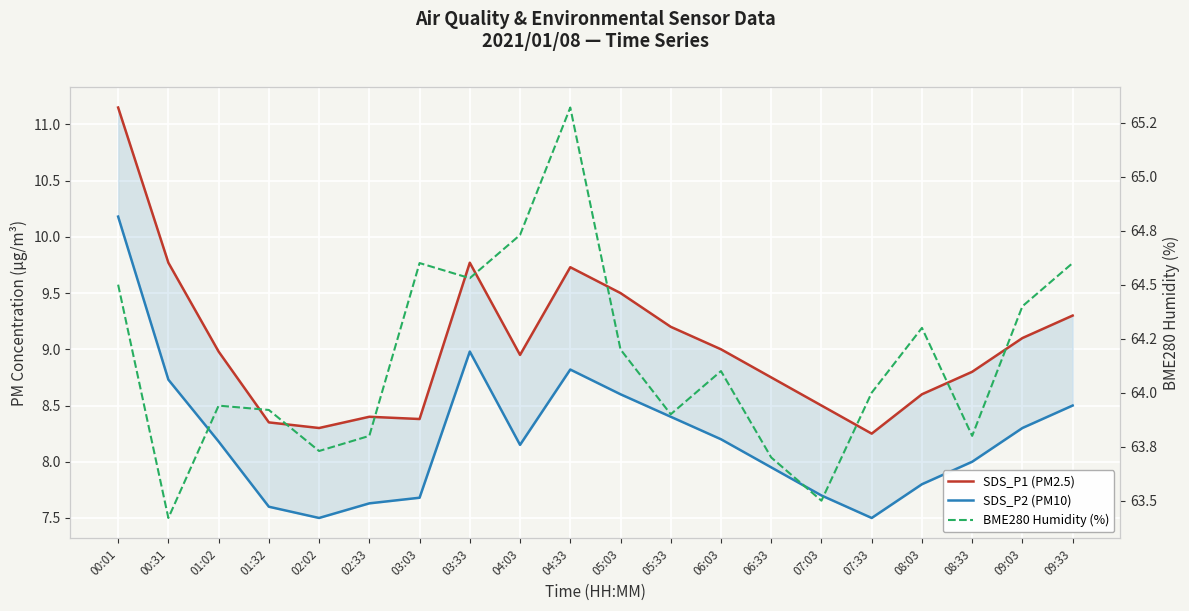

At how many categories does at least one series exceed 32?

20